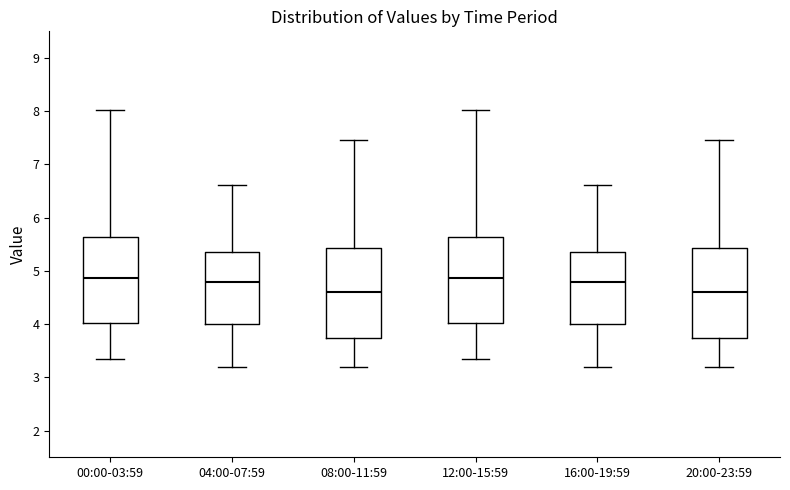

Reading left to right, read every box against the y-axis: the position of its median line, the range the box covers, and the ends of its whiskers. The values are not printed on the chart, so give them approximately, as read against the axis.

00:00-03:59: median 4.9, box 4.0 to 5.6, whiskers 3.4 to 8.0
04:00-07:59: median 4.8, box 4.0 to 5.4, whiskers 3.2 to 6.6
08:00-11:59: median 4.6, box 3.7 to 5.4, whiskers 3.2 to 7.5
12:00-15:59: median 4.9, box 4.0 to 5.6, whiskers 3.4 to 8.0
16:00-19:59: median 4.8, box 4.0 to 5.4, whiskers 3.2 to 6.6
20:00-23:59: median 4.6, box 3.7 to 5.4, whiskers 3.2 to 7.5